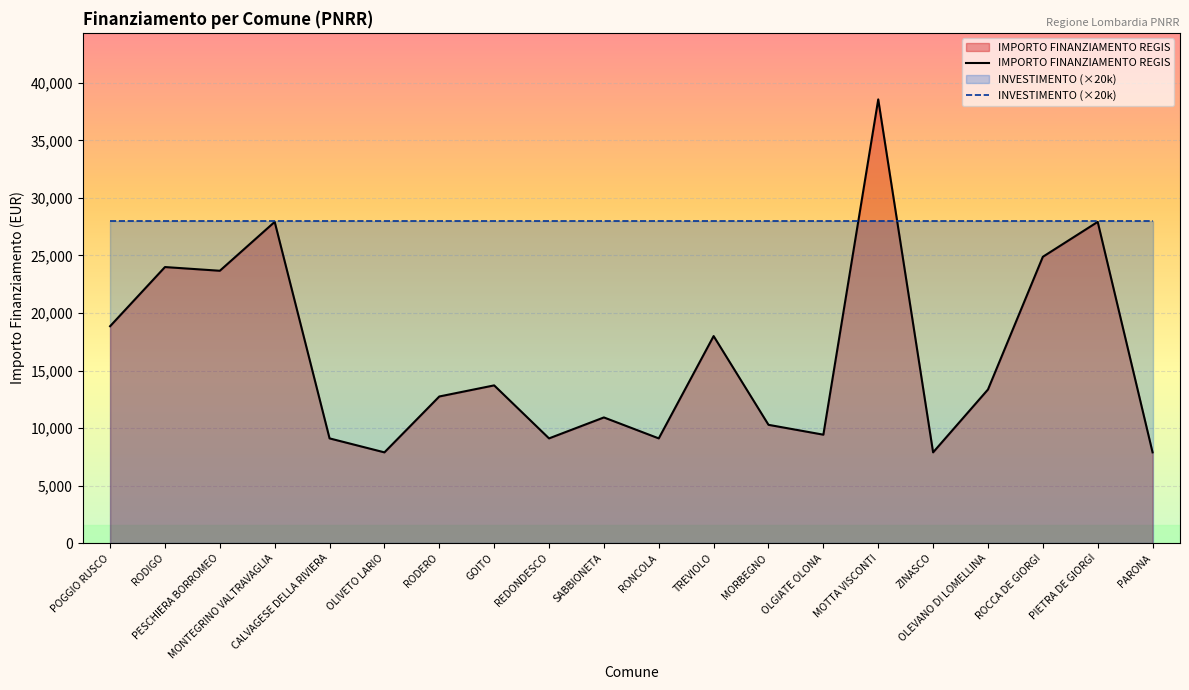

True or false: INVESTIMENTO (×20k) and IMPORTO FINANZIAMENTO REGIS cross at least once.

True